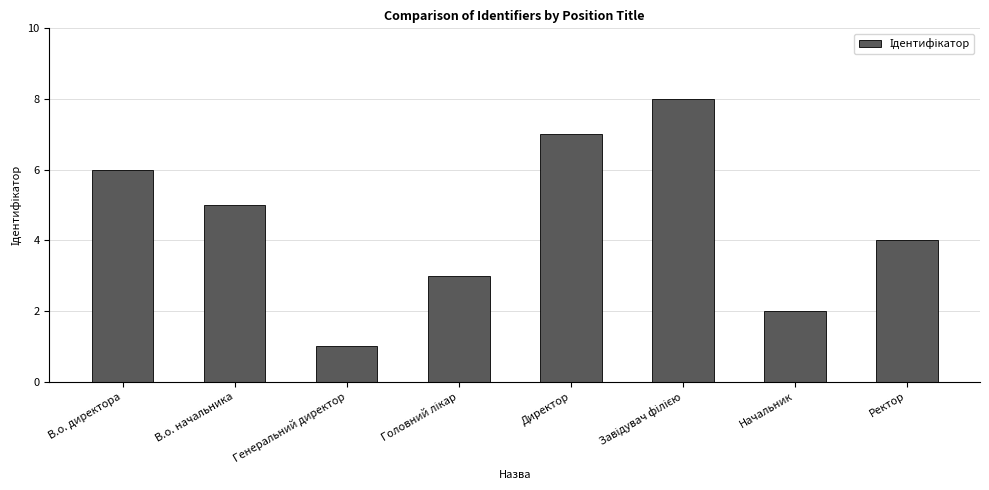

How many values are between 3 and 7?

5